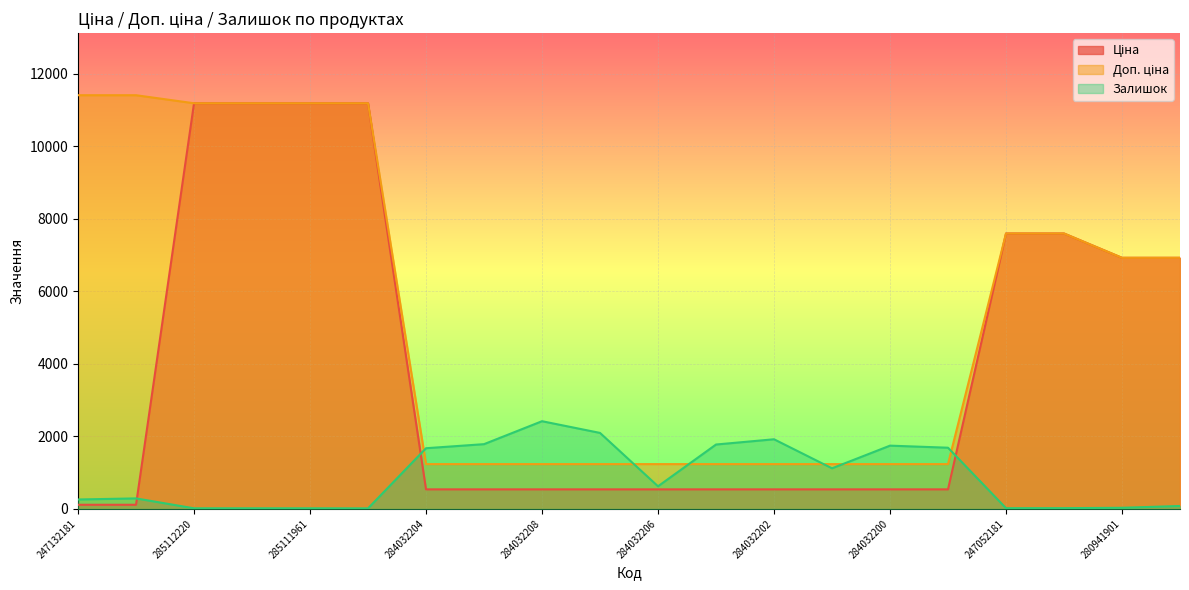

What are all the series names shown in the legend?

Ціна, Доп. ціна, Залишок